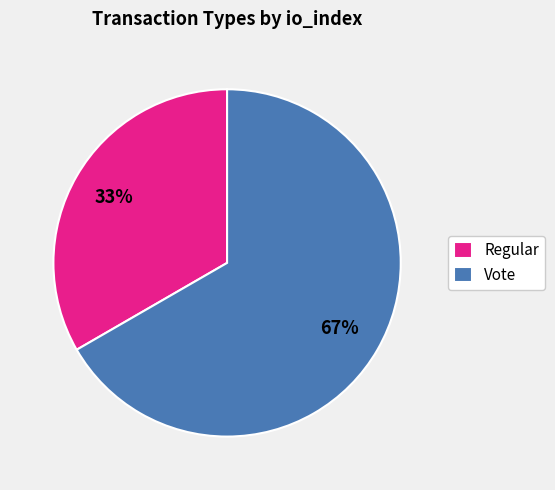

Do Vote and Regular together represent more than half of the pie?

Yes